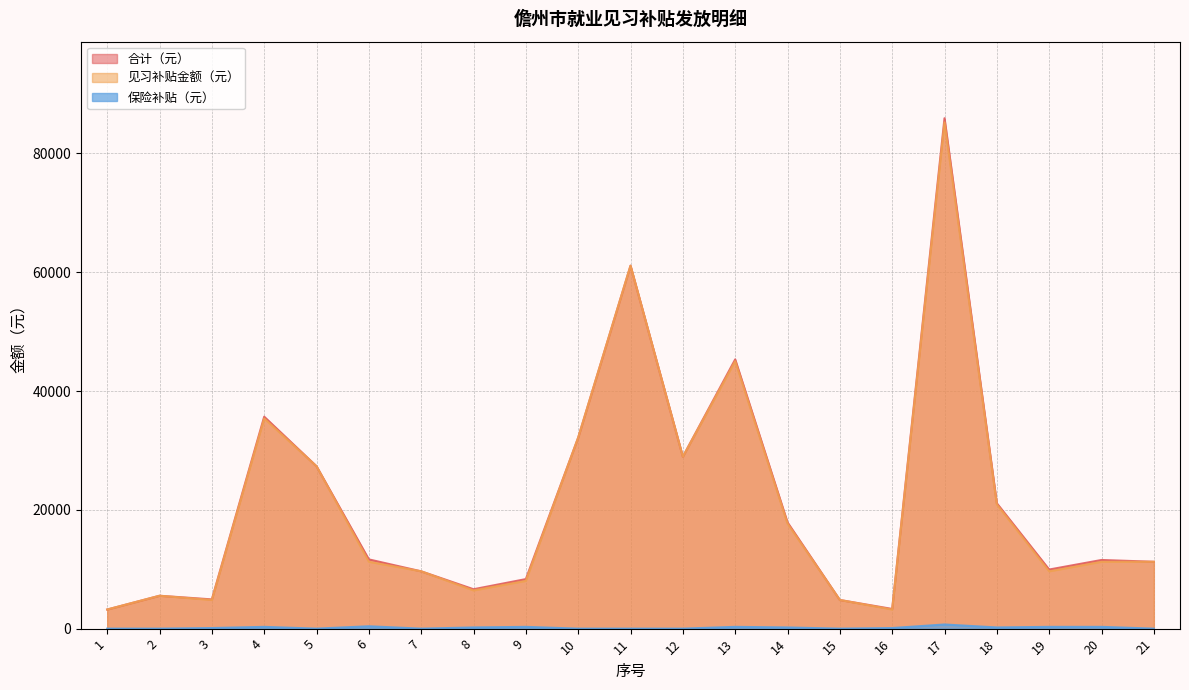

Where is 见习补贴金额（元） nearest to the value 44220?

13